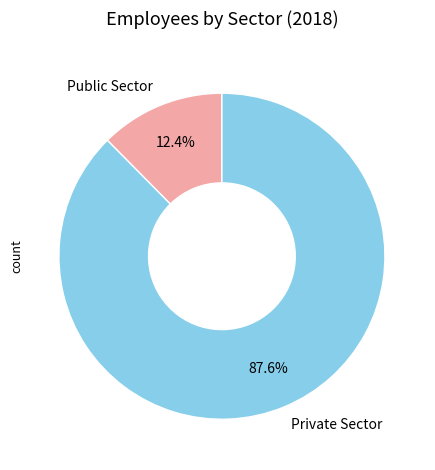

What percentage do Private Sector and Public Sector together represent?

100.0%